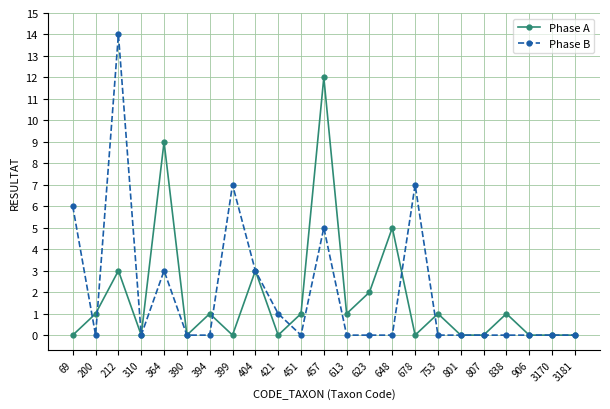

Does the chart display data point markers on the line(s)?

Yes